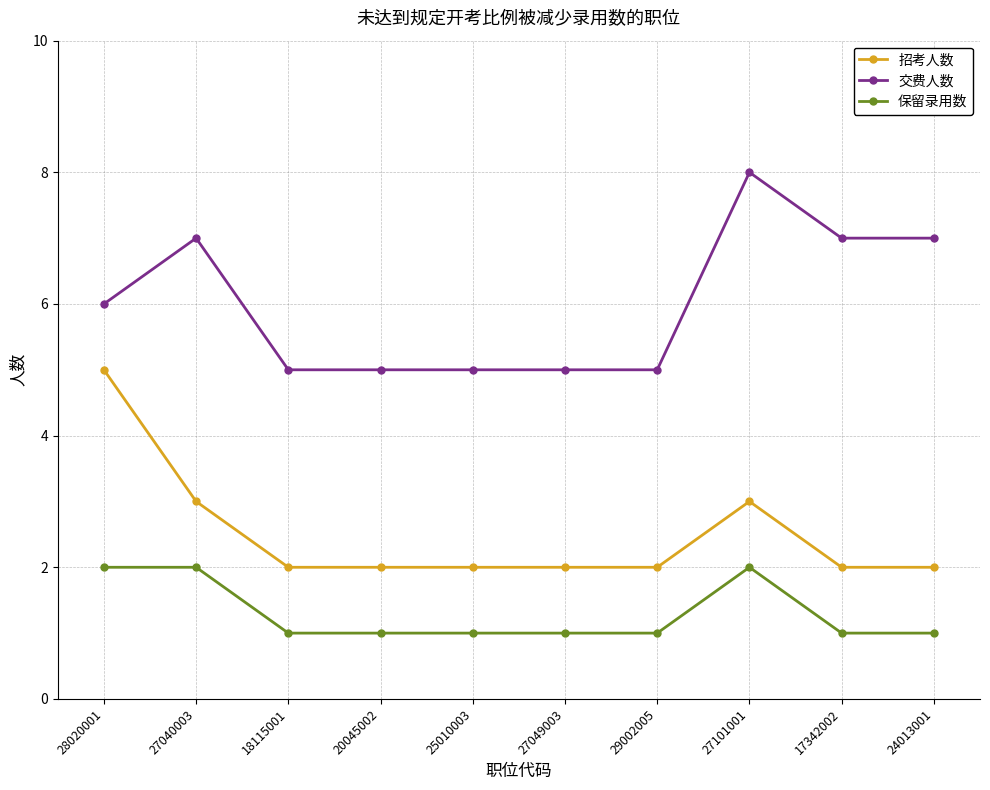

How many distinct data groups are displayed?

3